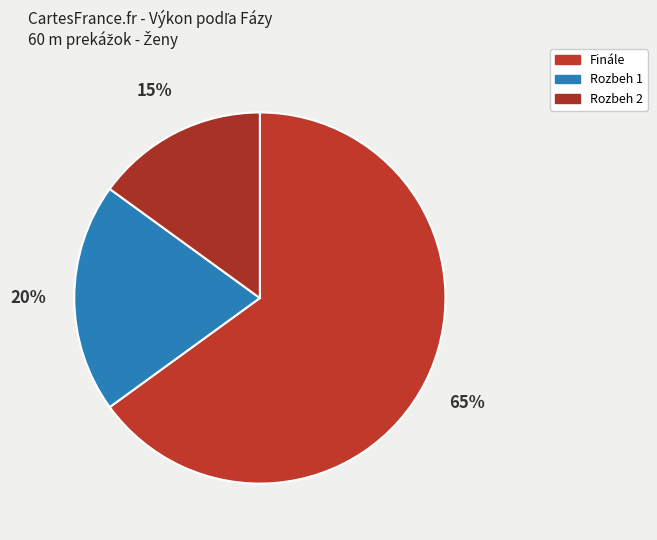

Count the number of slices in the pie.

3